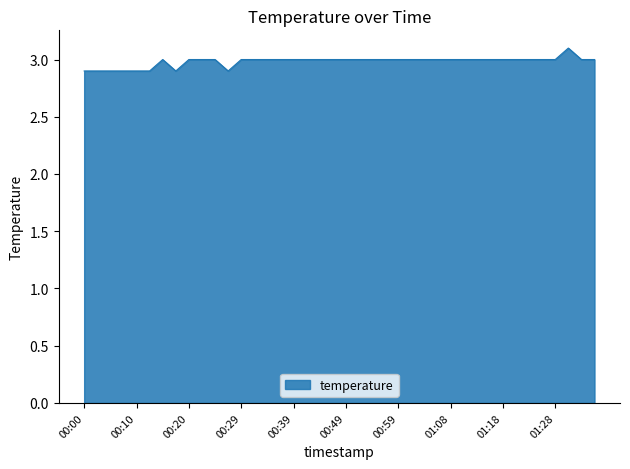

What is the smallest value displayed?

2.9